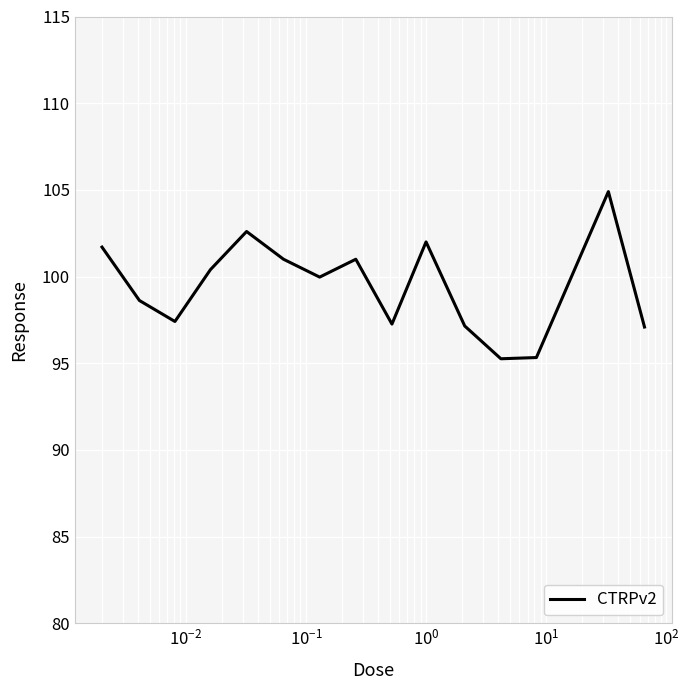

What is the greatest value displayed?

104.9